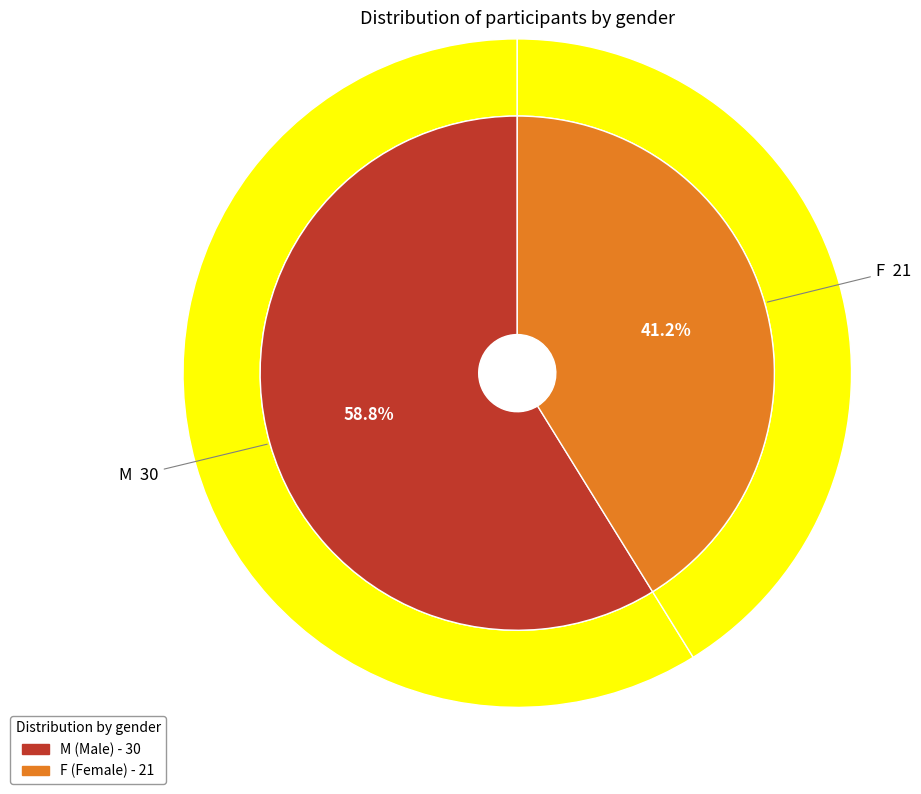

What is the largest slice in the pie chart?

M